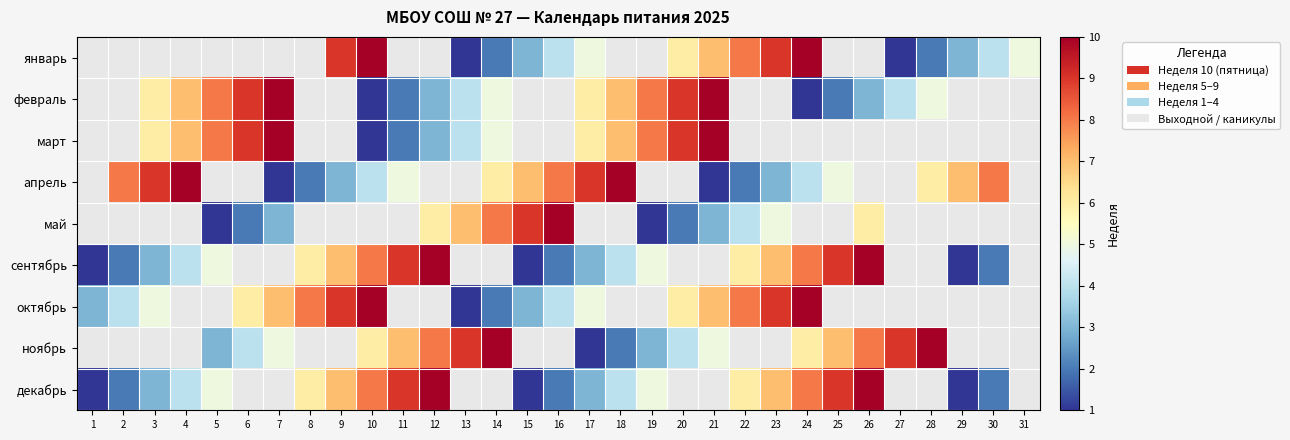

What is the lowest value of the октябрь series?

1.0